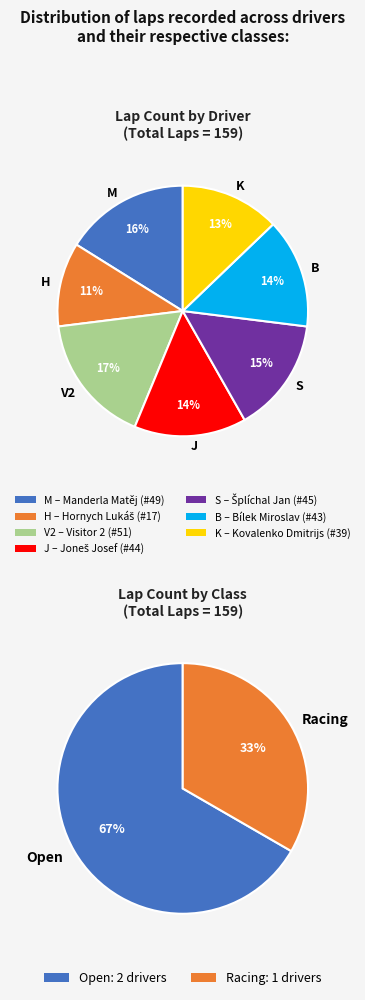

Which category has the smallest portion of the pie?

Hornych Lukáš (#17)